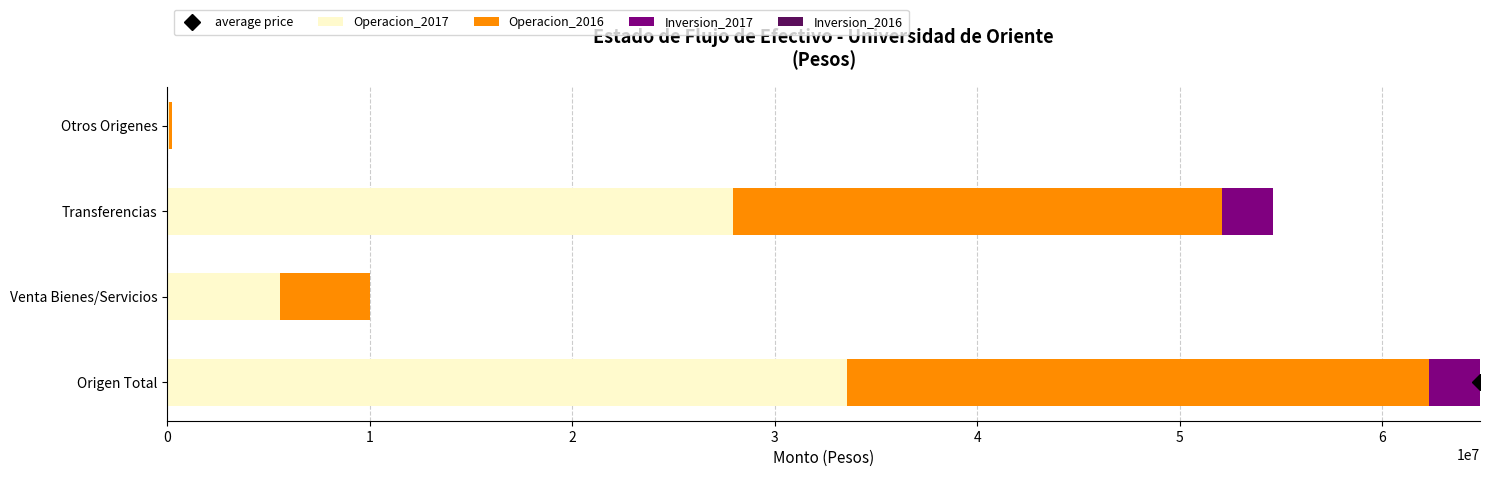

The value of Operacion_2017 at Origen Total is 54457756.8. True or false?

False